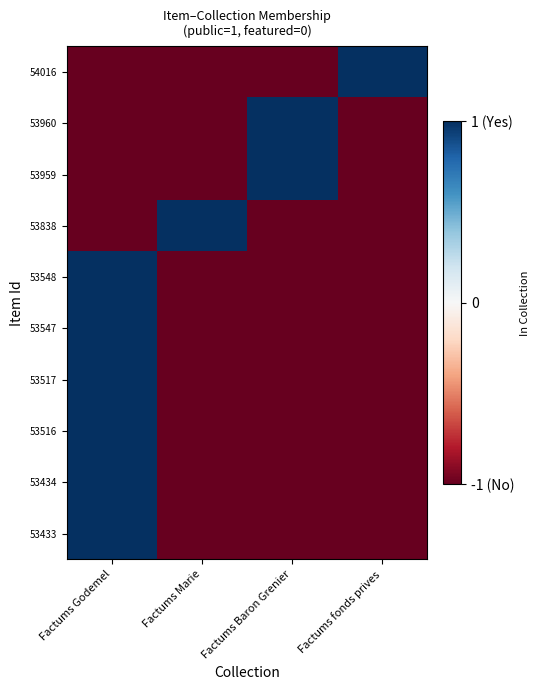

How many data points does each series have?

4